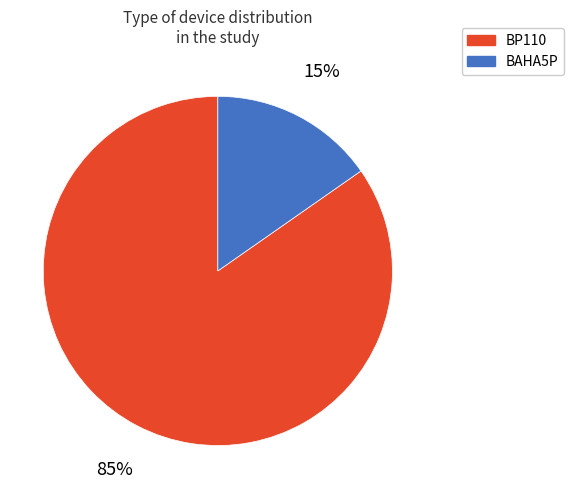

How many segments does this pie chart have?

2